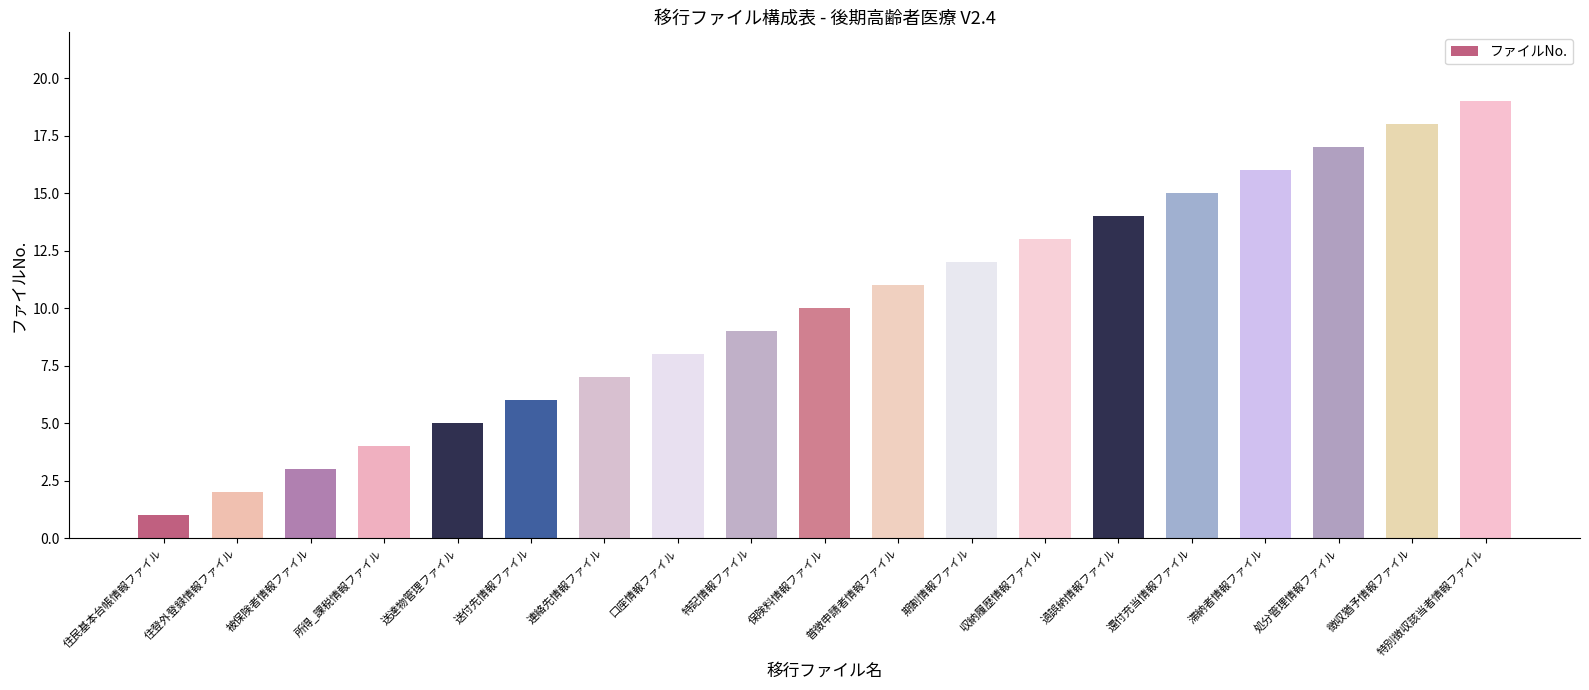

Which label corresponds to the smallest value in the chart?

住民基本台帳情報ファイル